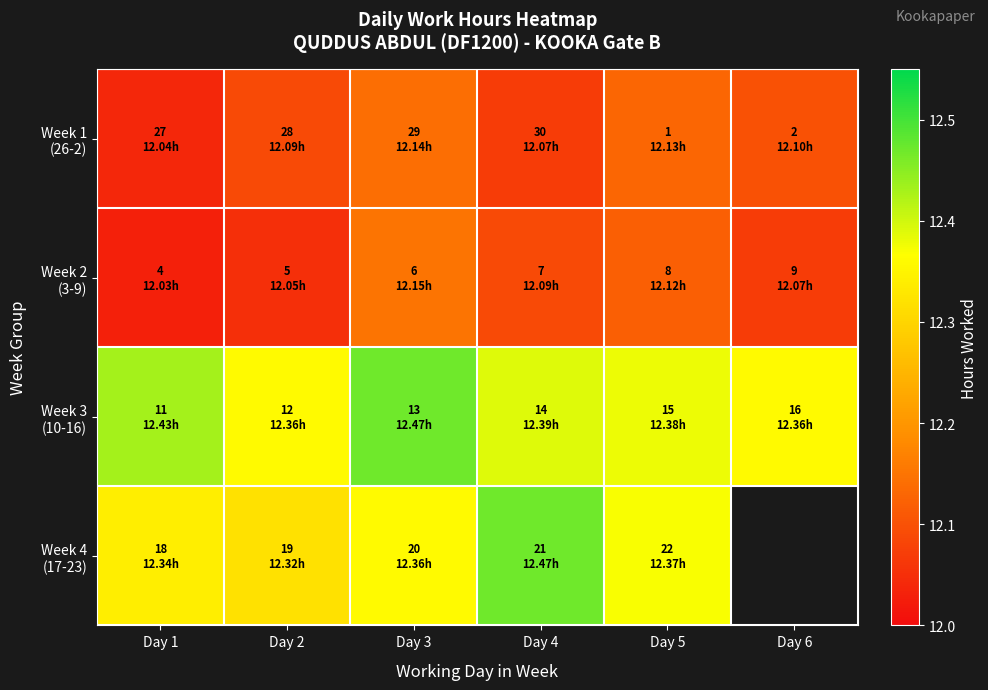

Which series has the widest spread of values?

Week 4 (17-23)